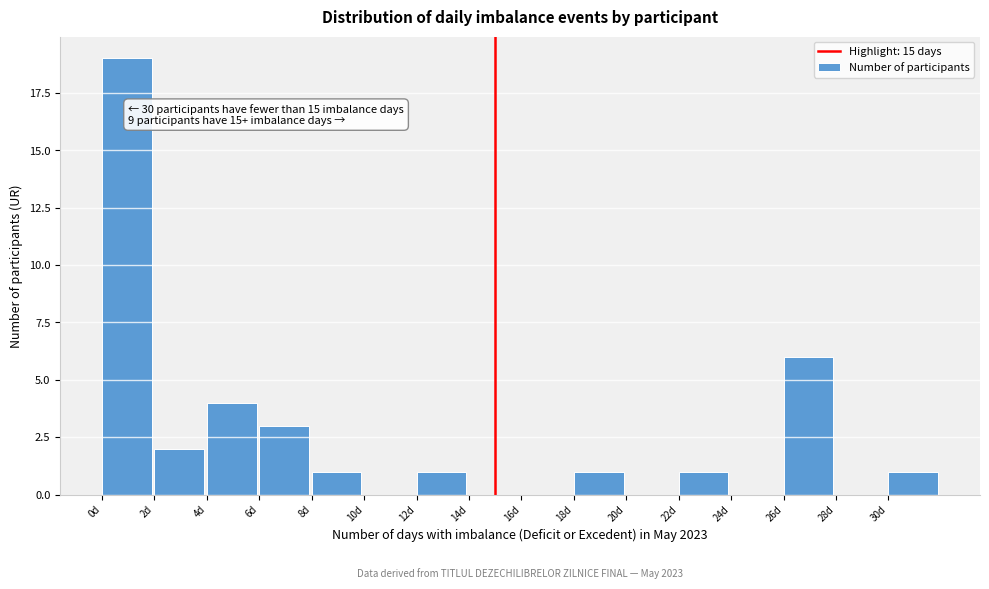

Which range on the x-axis has the tallest bar?

0 to 2